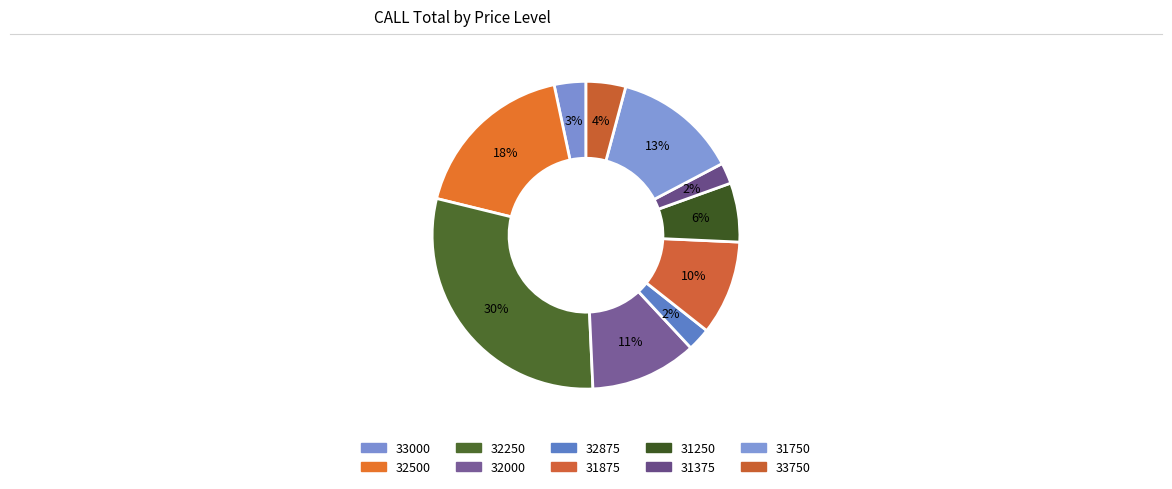

What is the change in value from 32500 to 32250?

+366